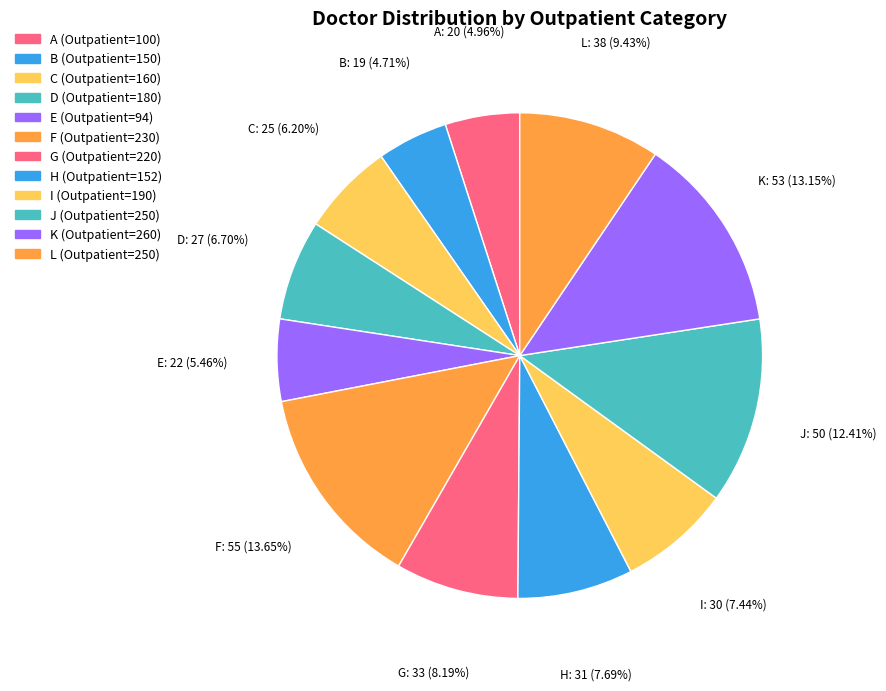

Rank the categories by value from highest to lowest.

230, 260, 250, 250, 220, 152, 190, 180, 160, 94, 100, 150